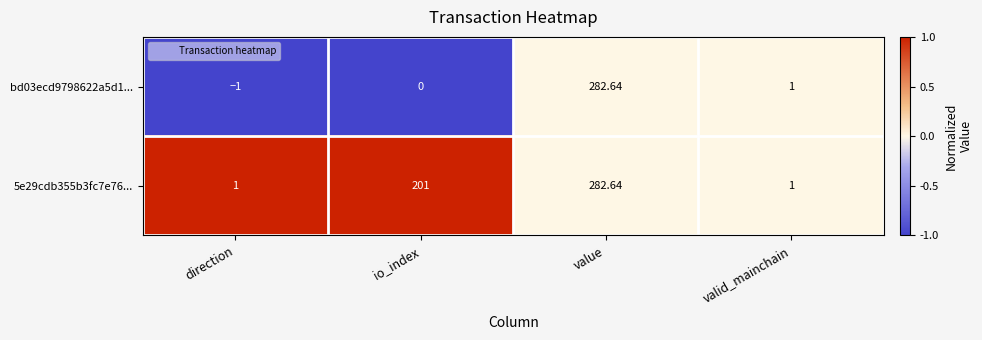

Rank the categories by bd03ecd9798622a5d1... value from highest to lowest.

value, valid_mainchain, io_index, direction